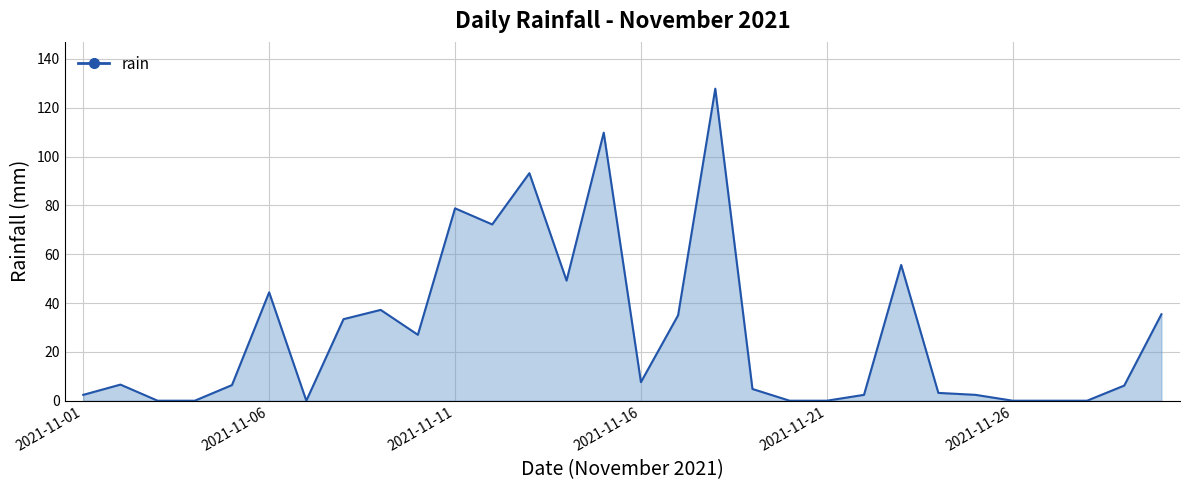

What is the greatest value displayed?

127.8